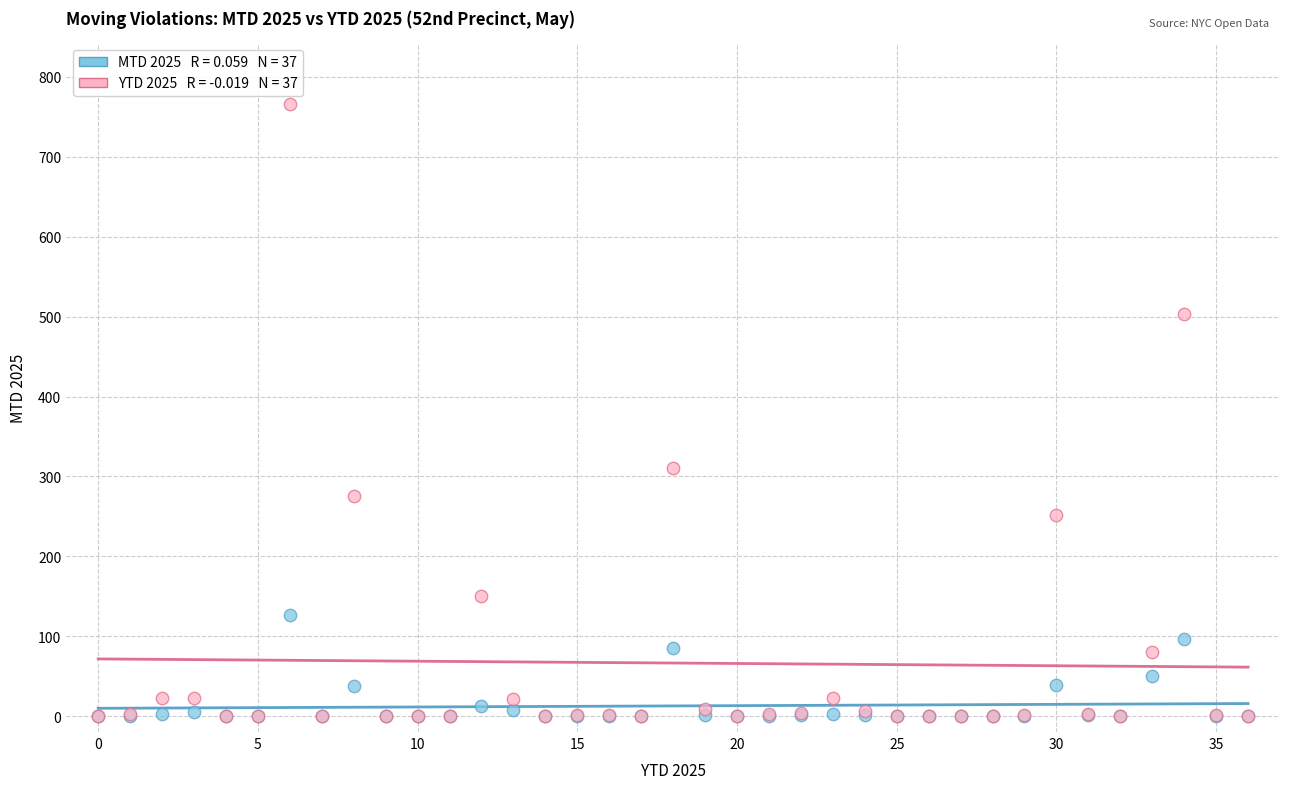

Across all series, what Y value is closest to 383?

310